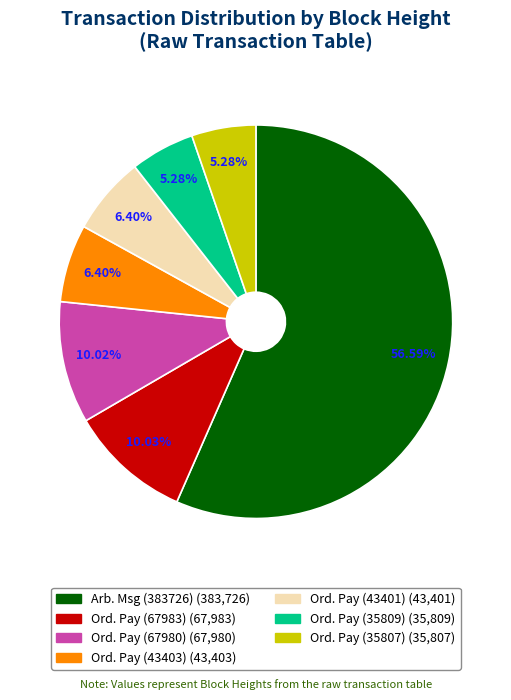

How many segments does this pie chart have?

7